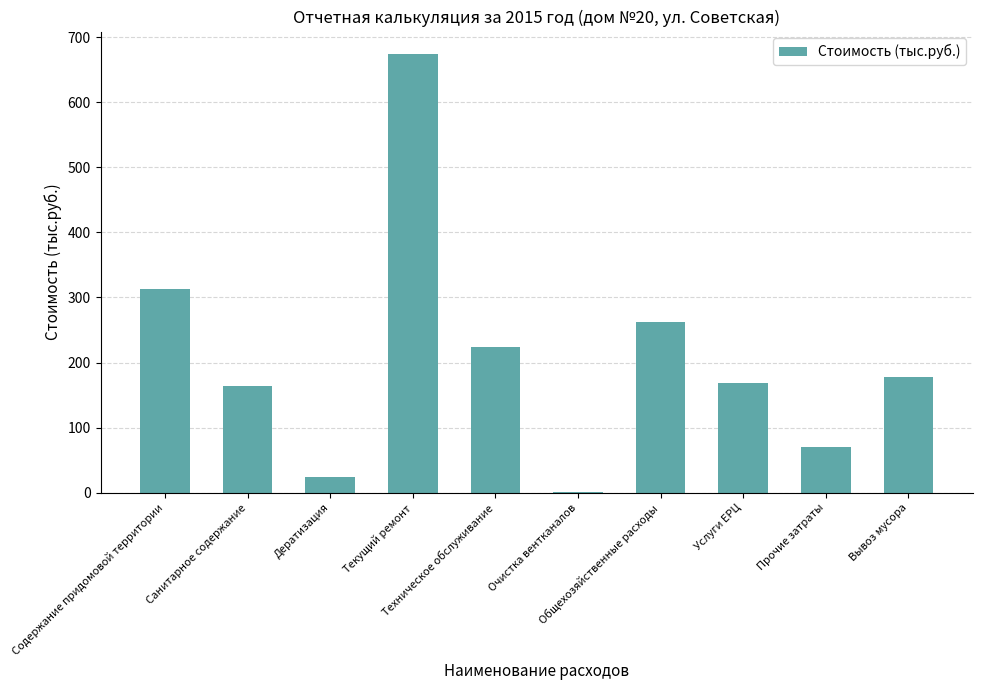

The value at Услуги ЕРЦ is 54.0. True or false?

False